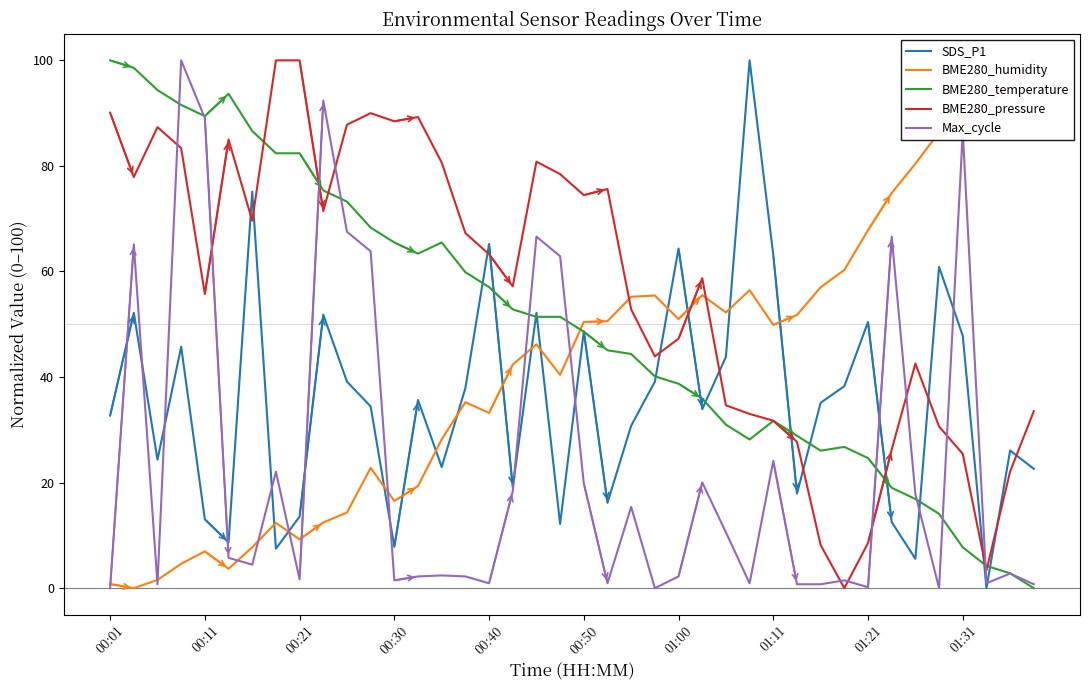

How many intersections are there between Max_cycle and BME280_humidity?

10